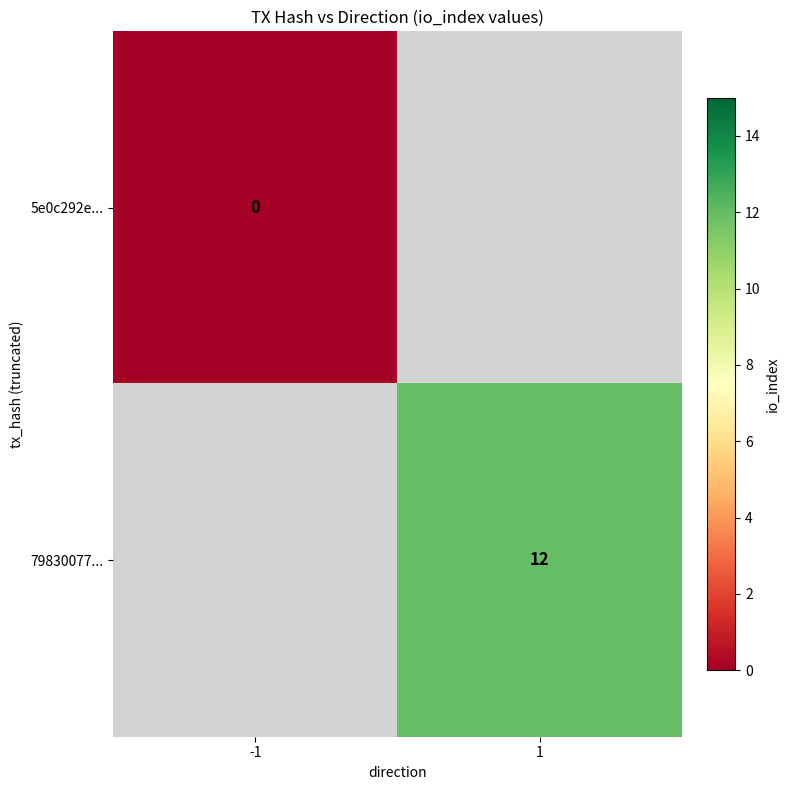

The 79830077... series shows 12 at 1. True or false?

True